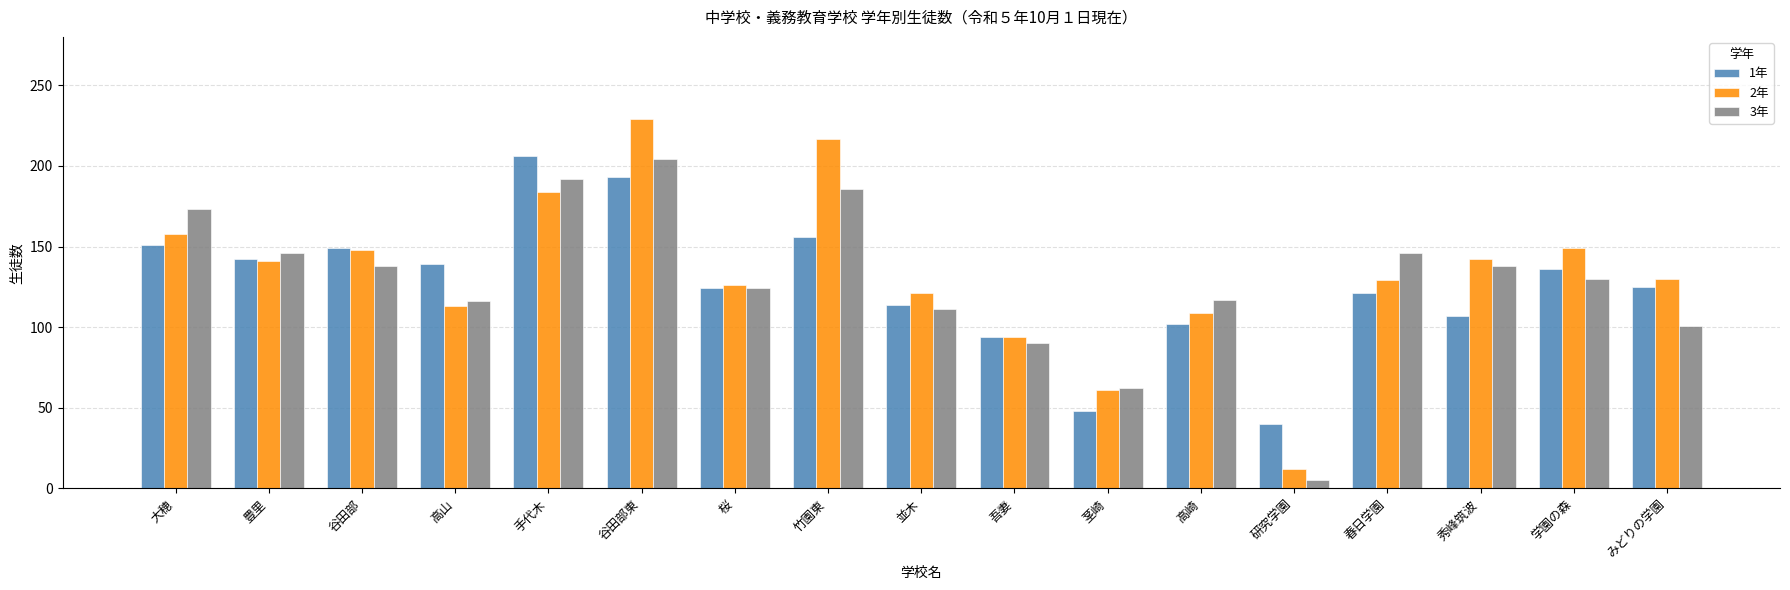

How many bars are there in each group?

3